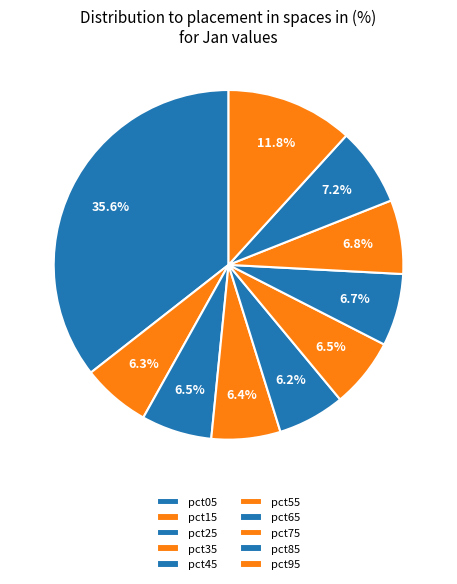

What is the total percentage of pct05 and pct35?

41.9%